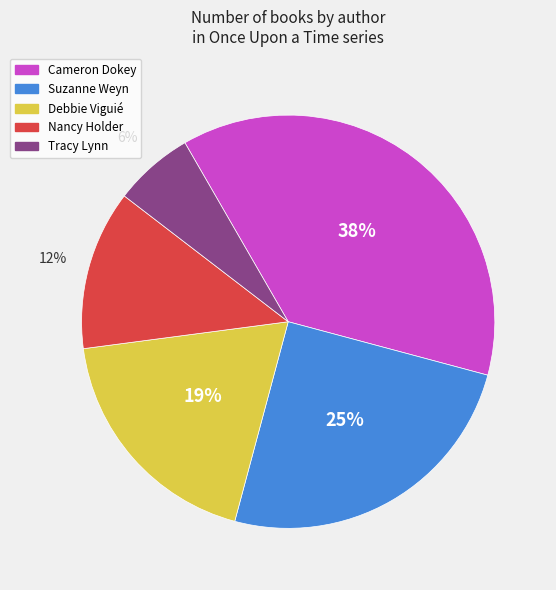

Do Cameron Dokey and Debbie Viguié together represent more than half of the pie?

Yes